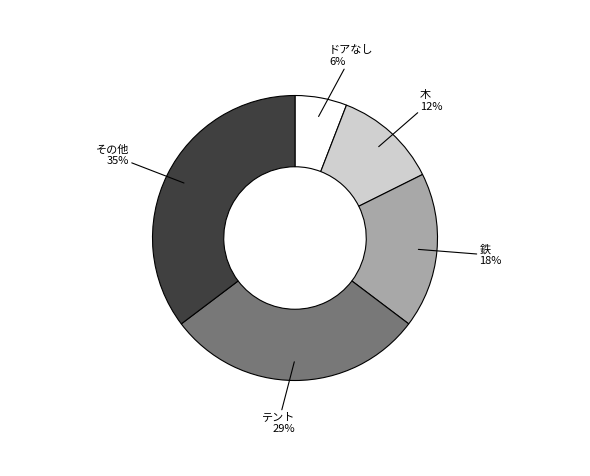

Does any single category account for the majority?

No